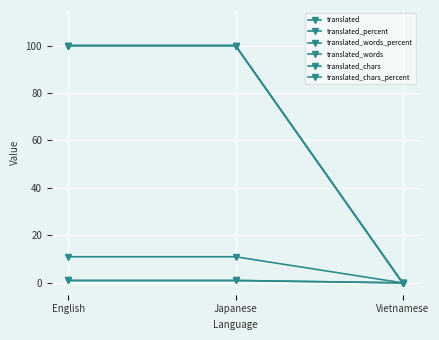

What is the approximate value of translated_words_percent at English?

100